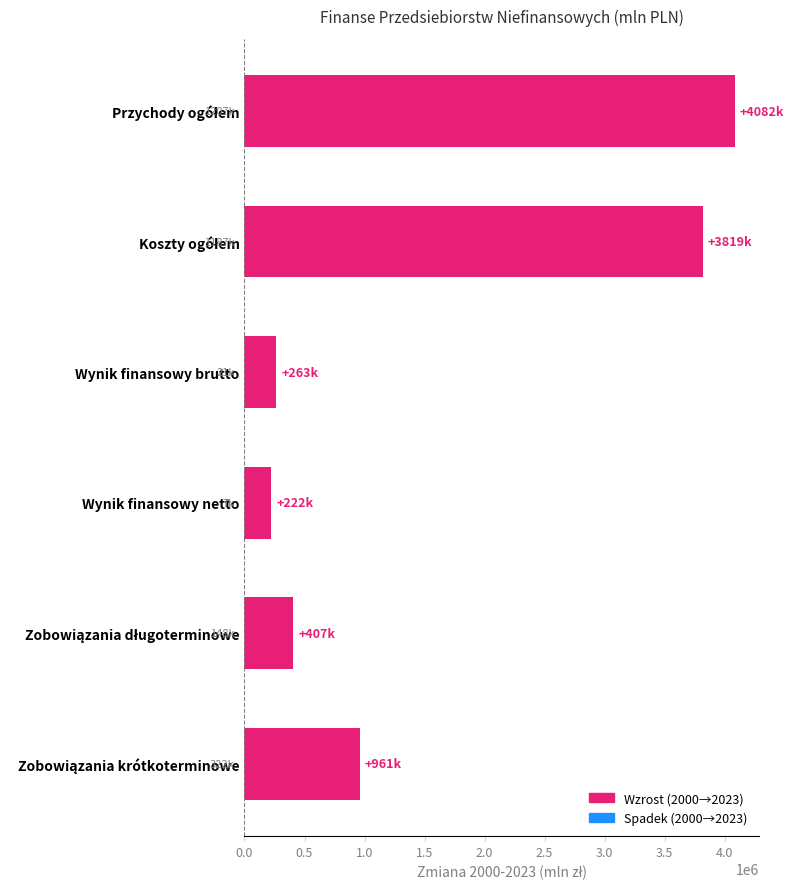

What is the value of the 5th bar from the top?

406970